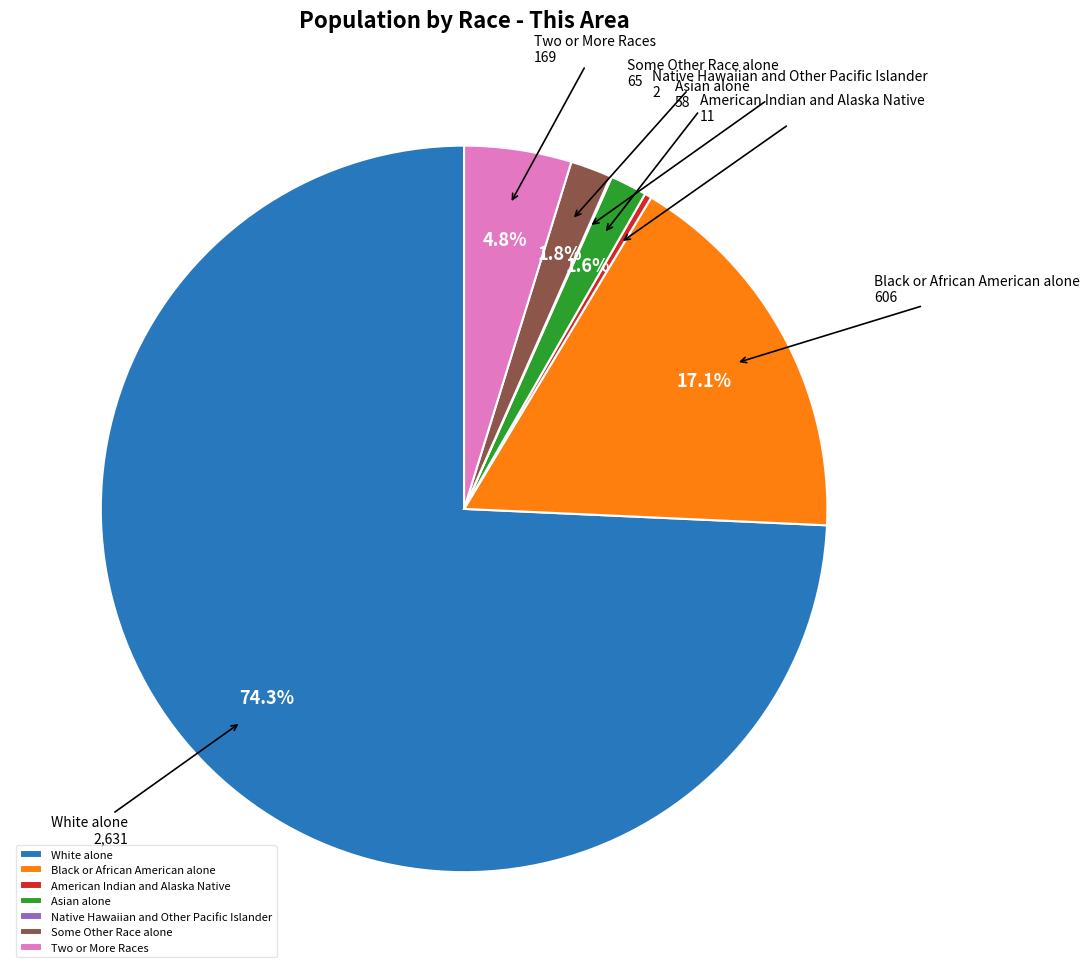

Is the sum of Black or African American alone and Asian alone greater than half?

No